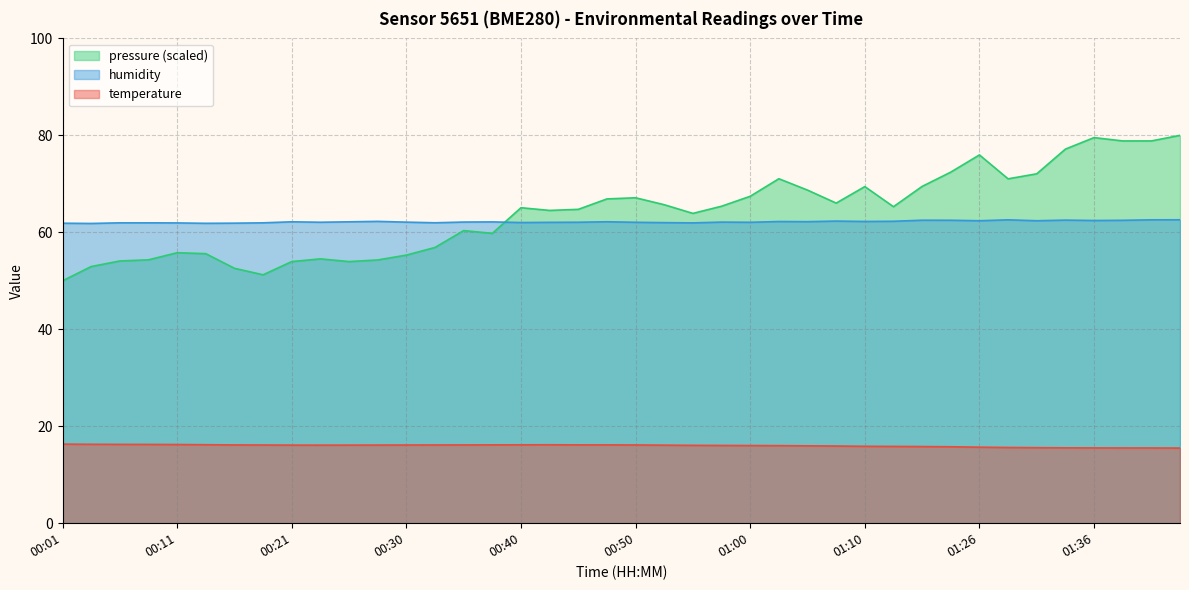

What is the label of the 20th point from the left?

00:47